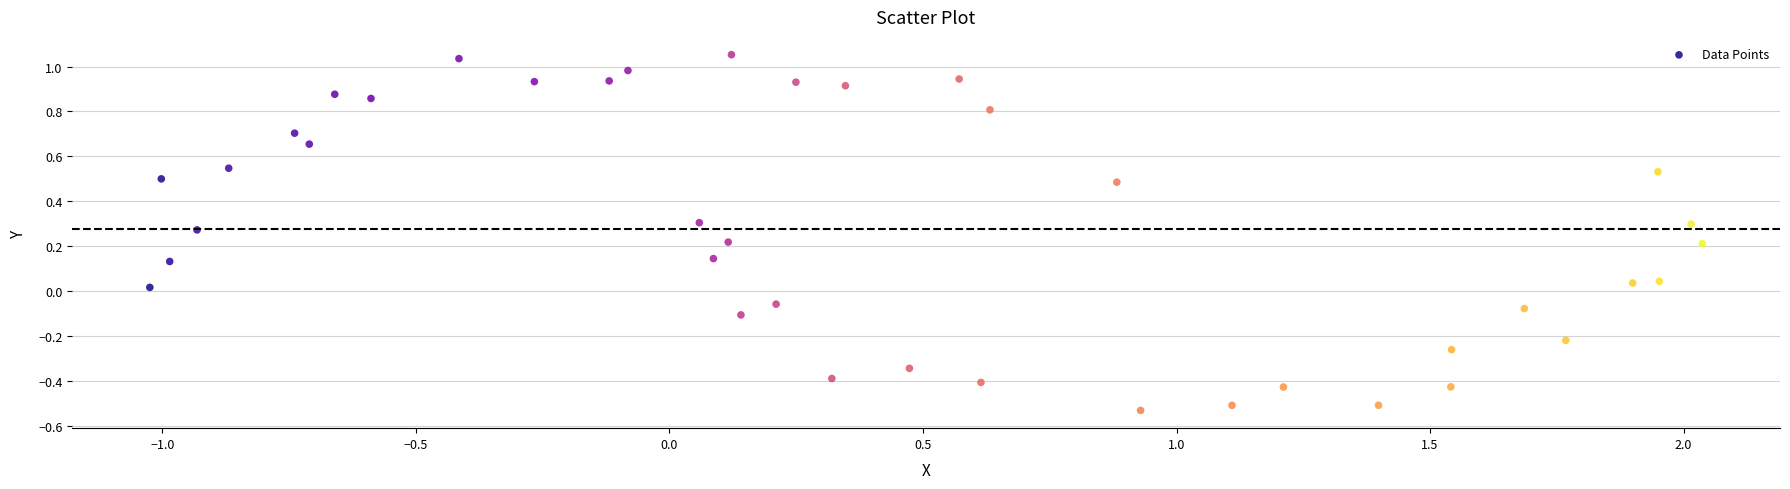

What is the range of Y values (max minus min)?

1.6